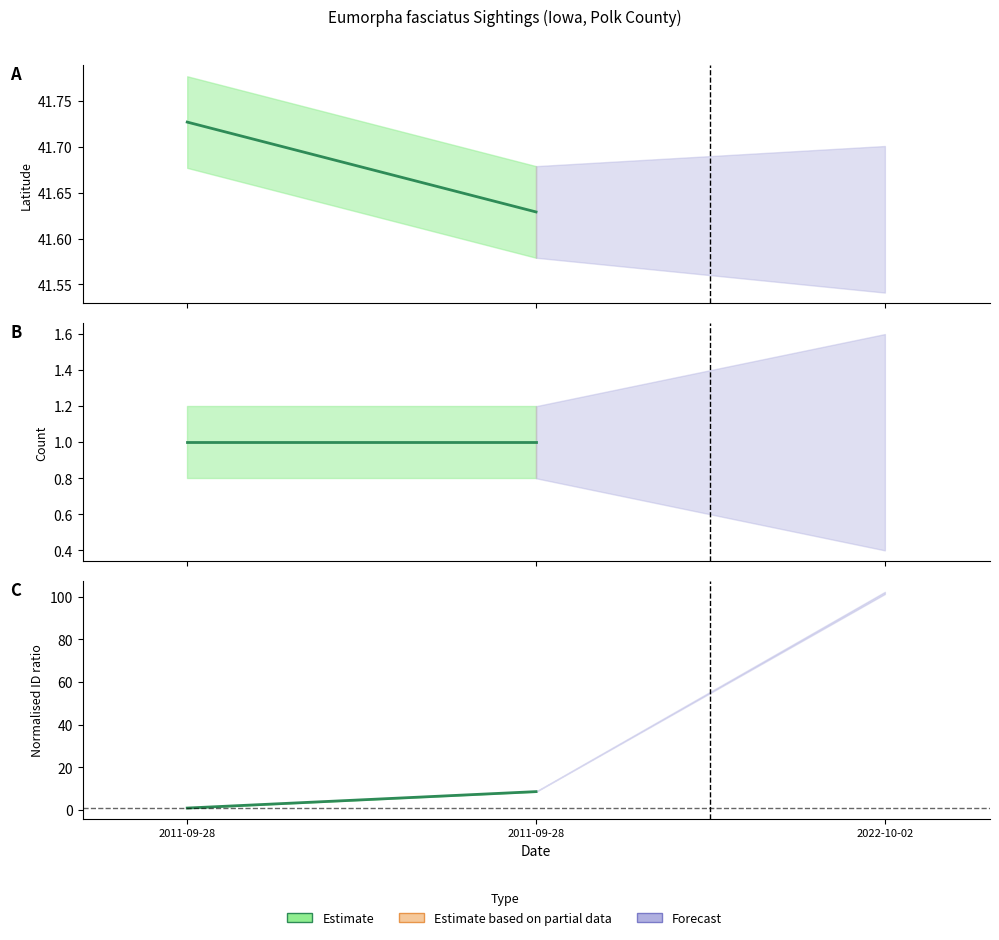

Where is the data nearest to the value 4?

2011-09-28